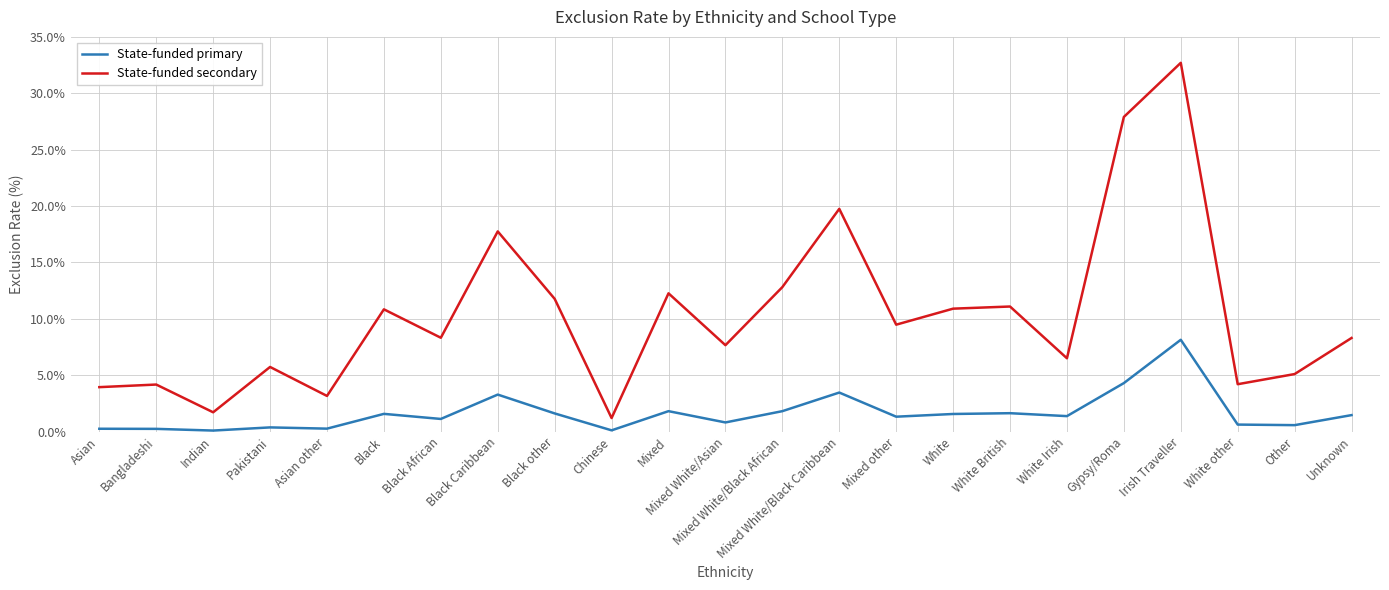

At which category is the sum across all series the highest?

Irish Traveller